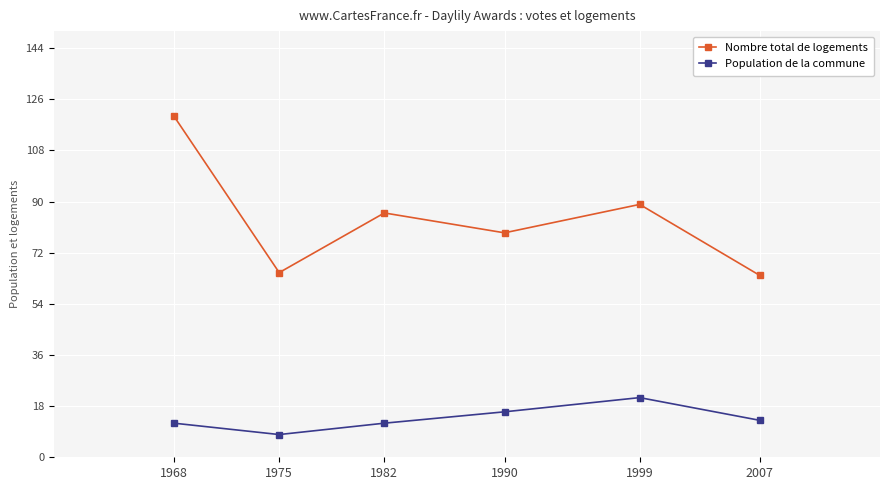

True or false: Population de la commune and Nombre total de logements cross at least once.

False